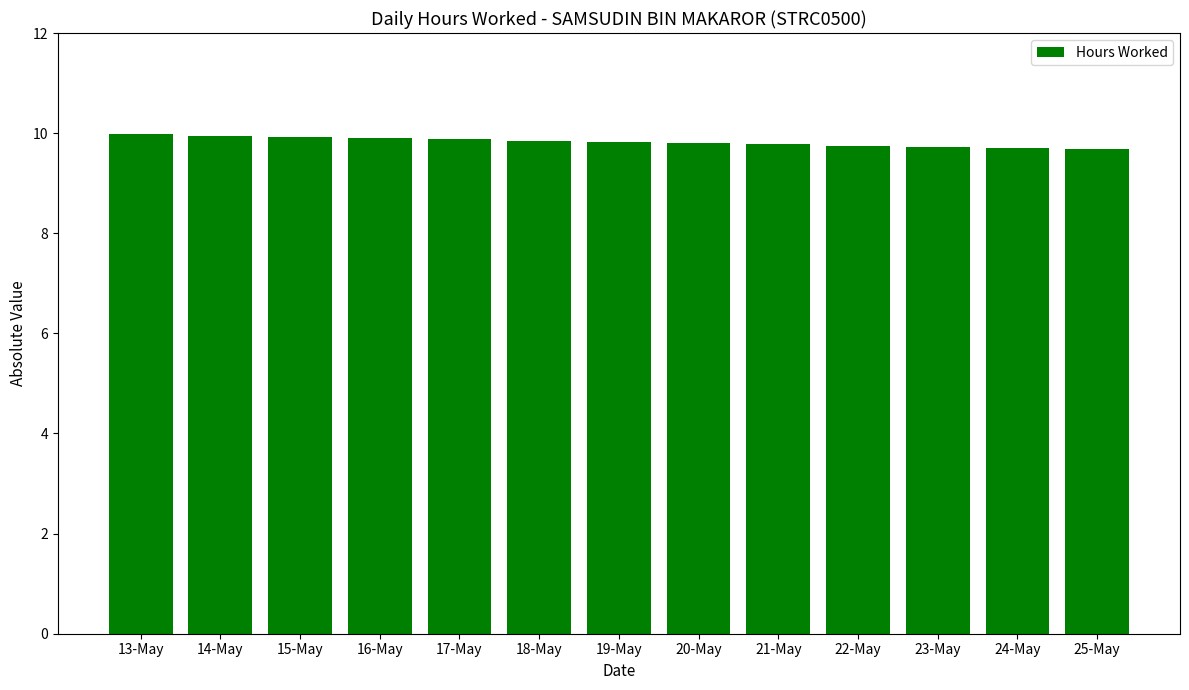

What is the change in value from 13-May to 15-May?

-0.1